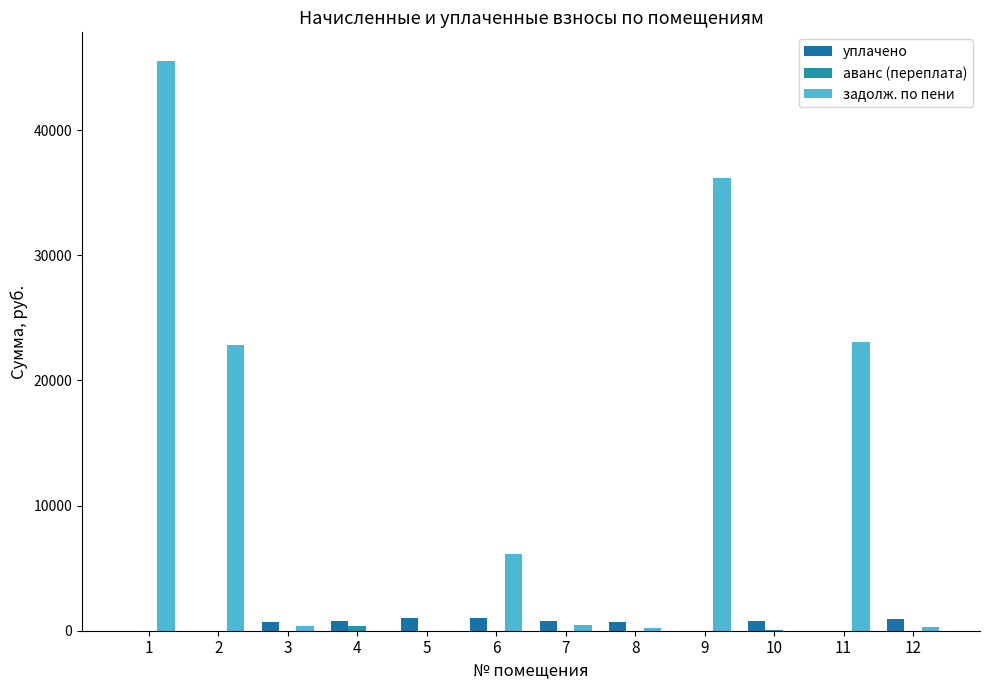

At how many categories does at least one series exceed 5593?

5